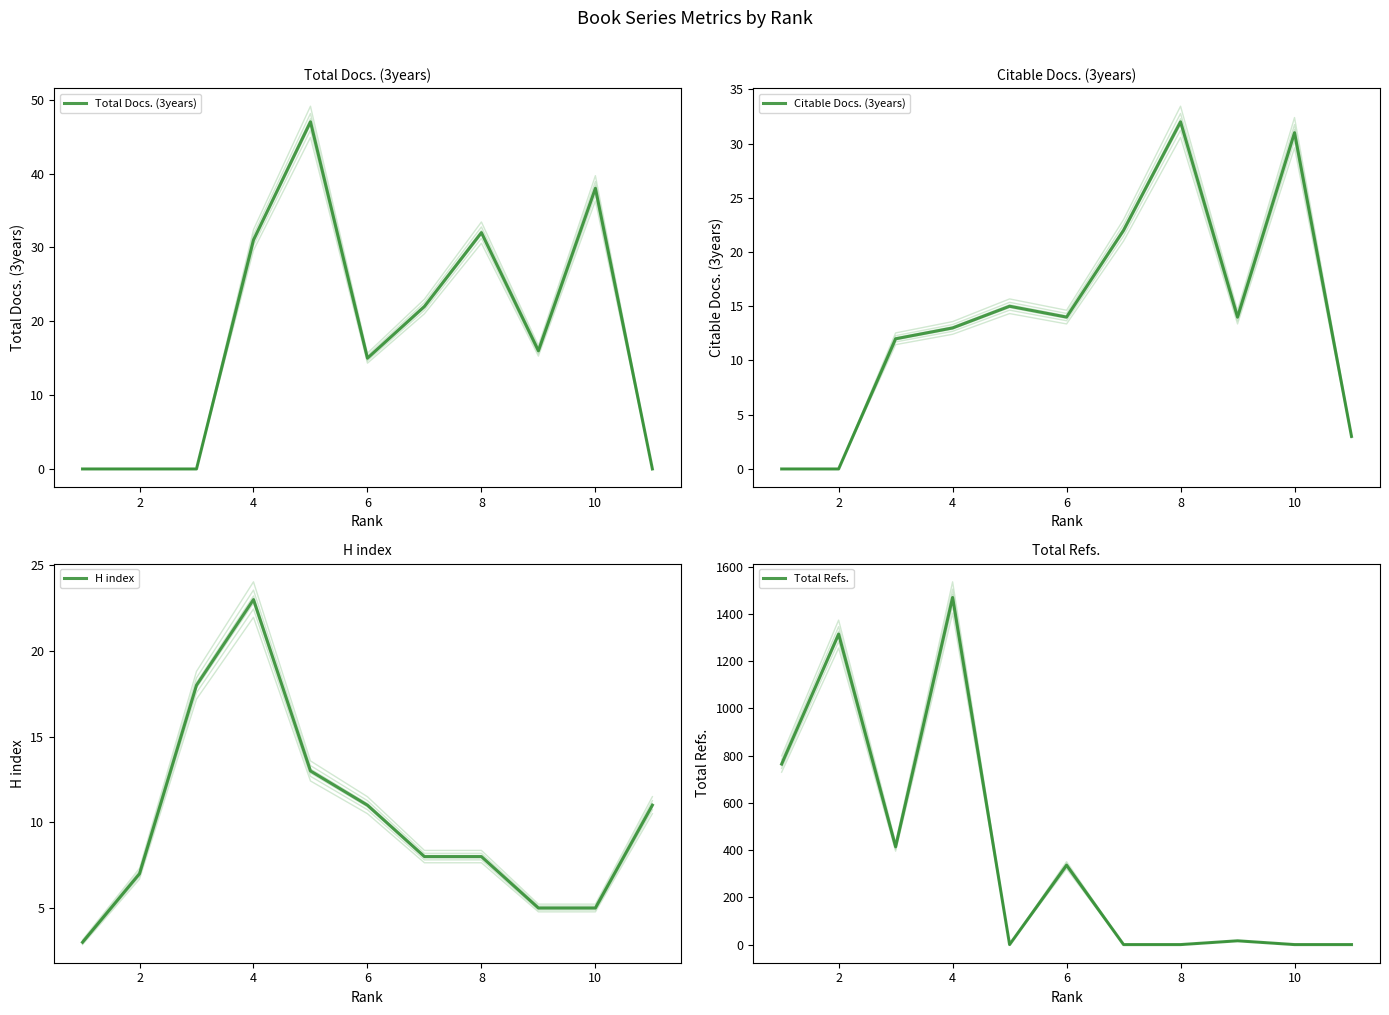

How many values in the H index series are below 8?

4